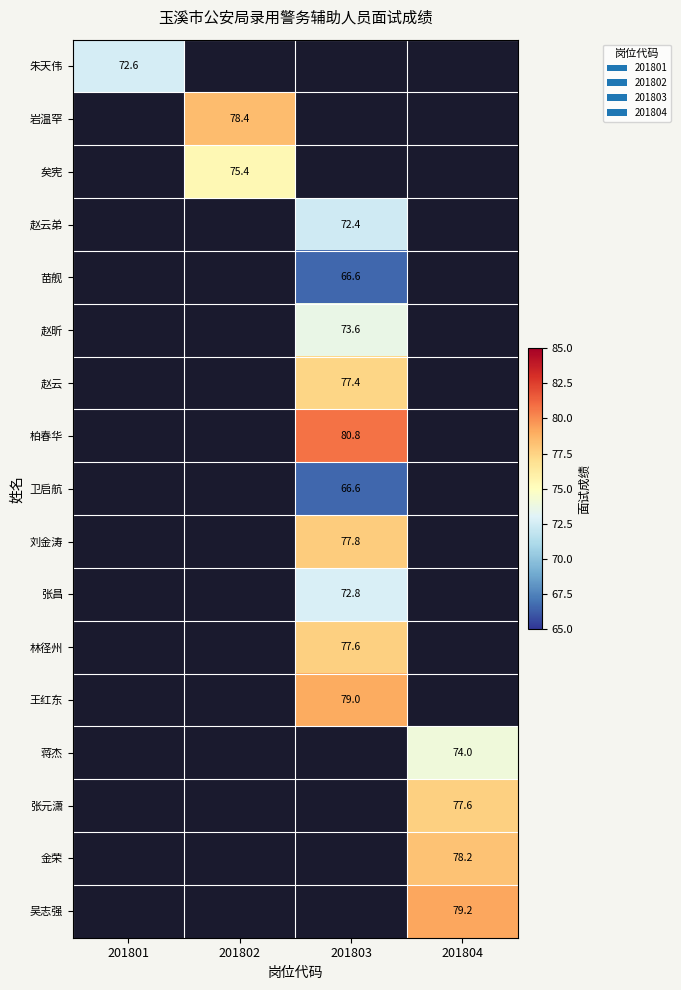

The value of 苗舰 at 201803 is 66.6. True or false?

True